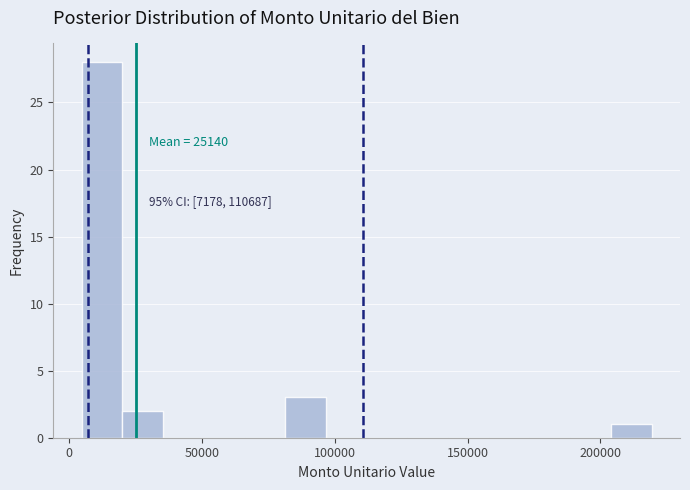

Around what value on the x-axis is the tallest bar? Give the approximate position of its centre, as read against the axis.

10000